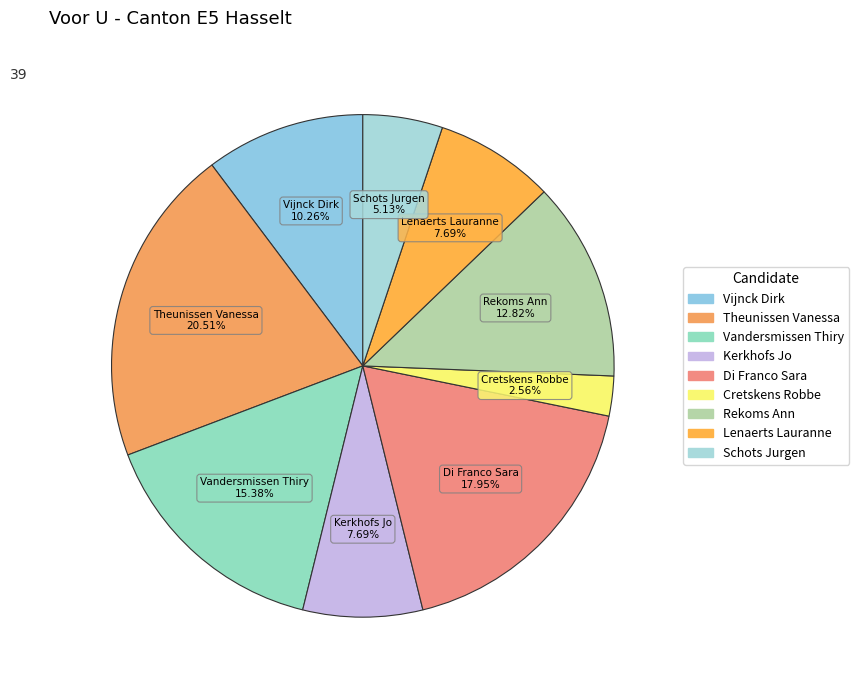

Is it true that Cretskens Robbe is 3% of the pie?

True